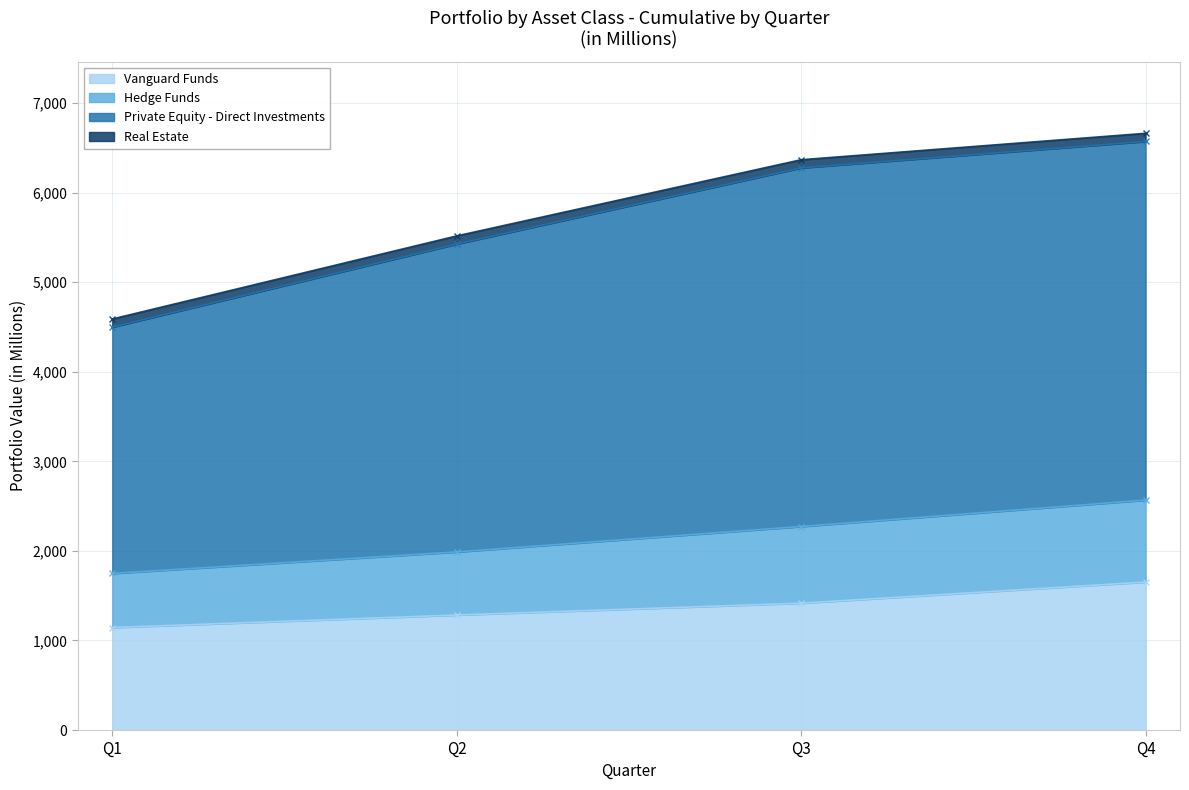

How many categories are shown in the chart?

4